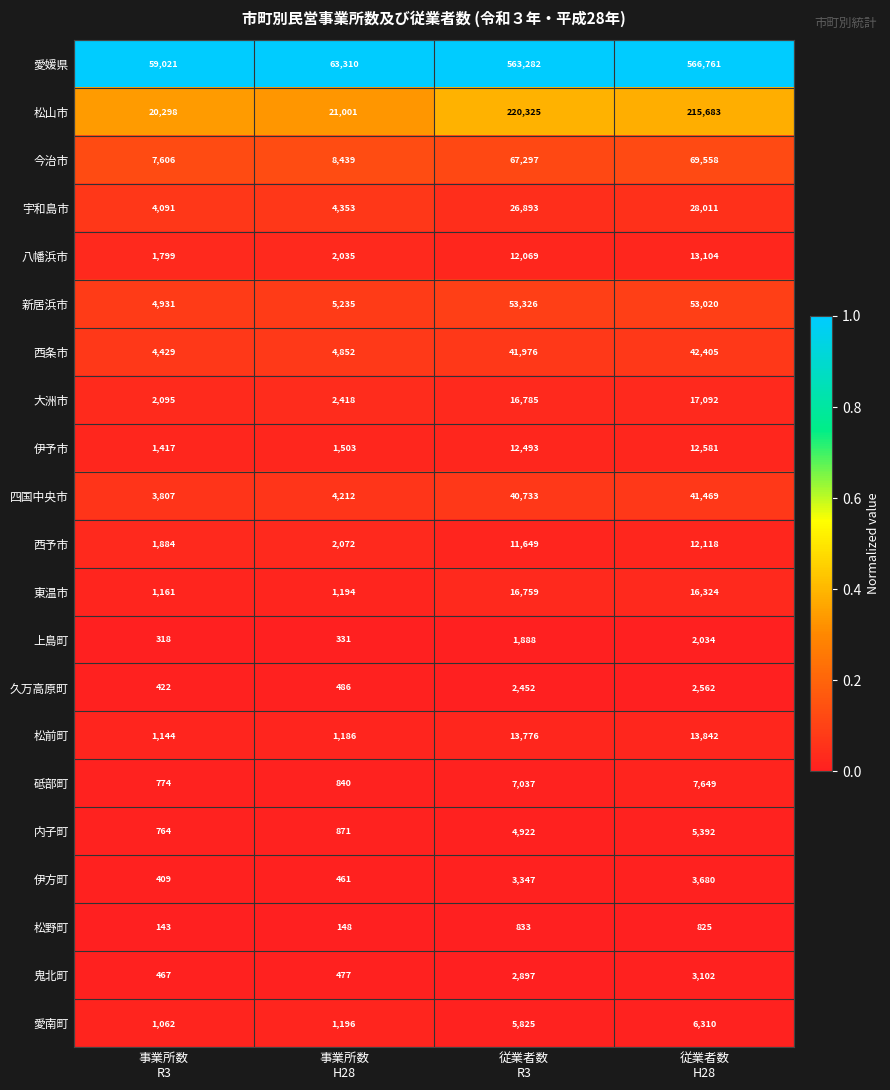

Which series has the widest spread of values?

愛媛県